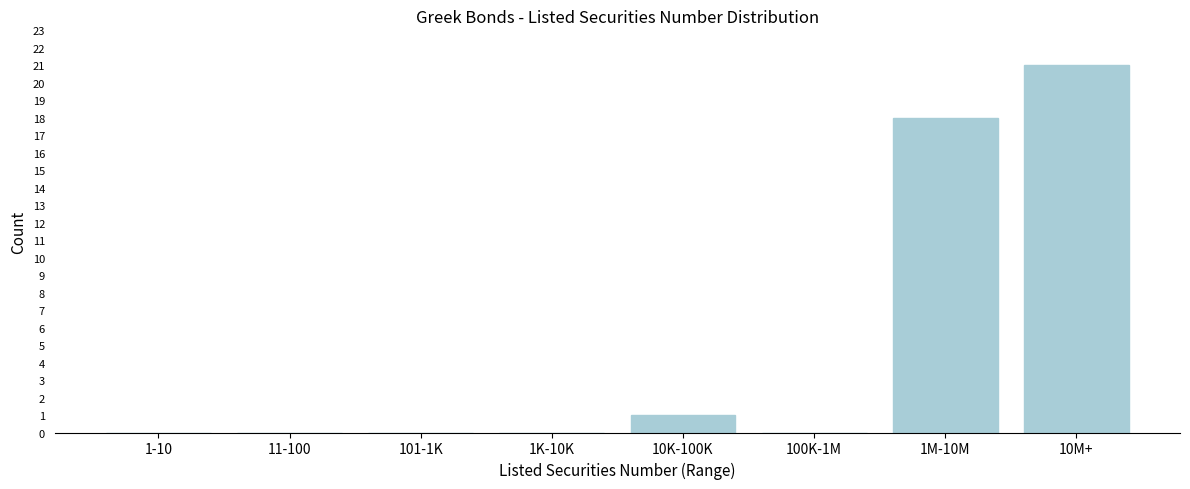

Reading left to right, list all the values displayed in this chart.

1-10=0	11-100=0	101-1K=0	1K-10K=0	10K-100K=1	100K-1M=0	1M-10M=18	10M+=21